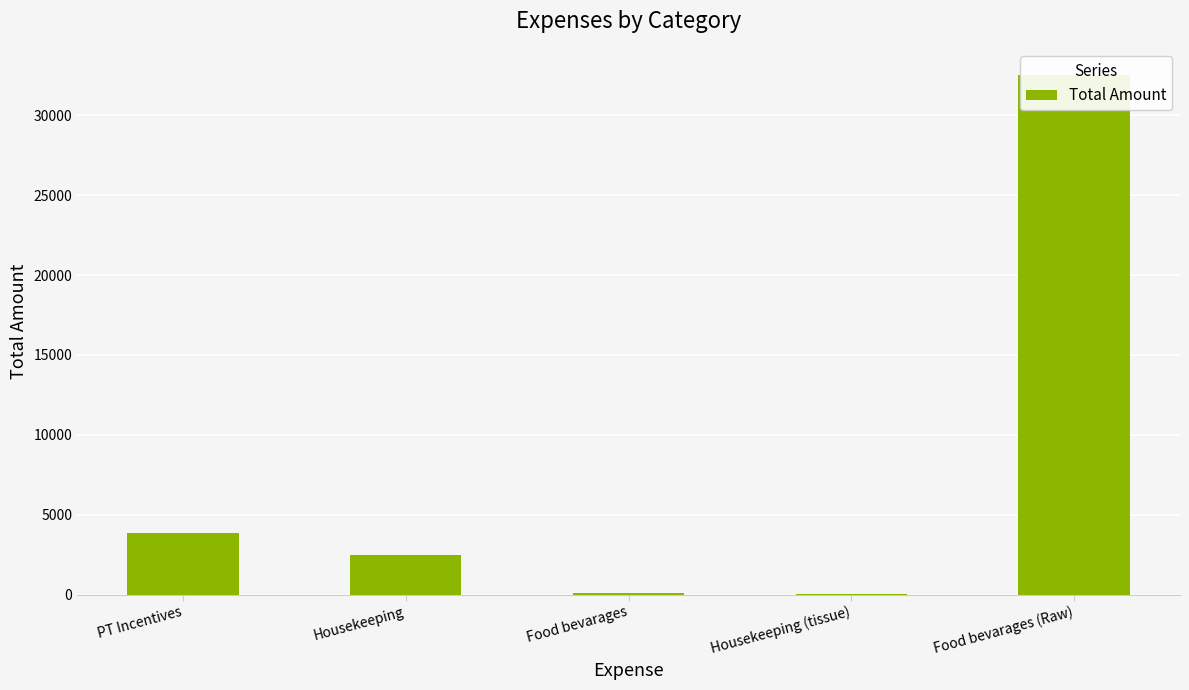

Rank the categories by value from lowest to highest.

Housekeeping (tissue), Food bevarages, Housekeeping, PT Incentives, Food bevarages (Raw)